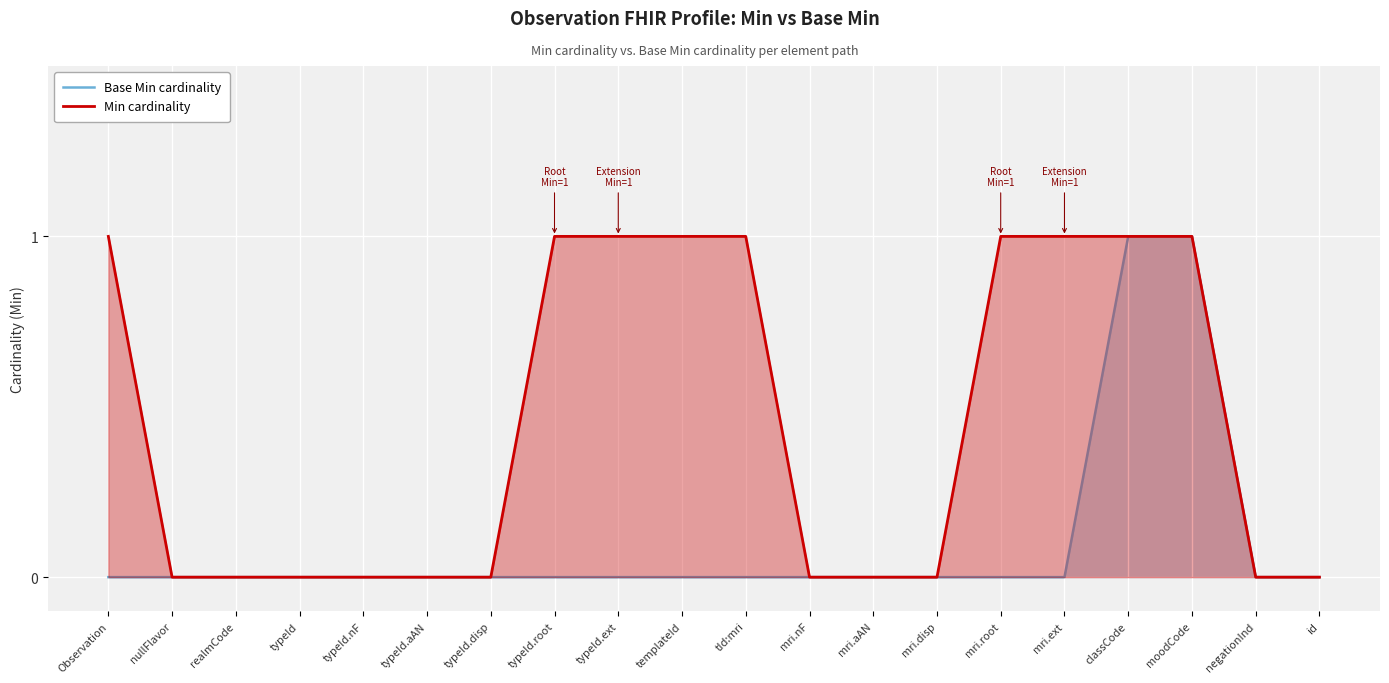

Reading left to right, what are all the values shown in this chart?

Base Min cardinality: Observation=0	nullFlavor=0	realmCode=0	typeId=0	typeId.nF=0	typeId.aAN=0	typeId.disp=0	typeId.root=0	typeId.ext=0	templateId=0	tId:mri=0	mri.nF=0	mri.aAN=0	mri.disp=0	mri.root=0	mri.ext=0	classCode=1	moodCode=1	negationInd=0	id=0
Min cardinality: Observation=1	nullFlavor=0	realmCode=0	typeId=0	typeId.nF=0	typeId.aAN=0	typeId.disp=0	typeId.root=1	typeId.ext=1	templateId=1	tId:mri=1	mri.nF=0	mri.aAN=0	mri.disp=0	mri.root=1	mri.ext=1	classCode=1	moodCode=1	negationInd=0	id=0